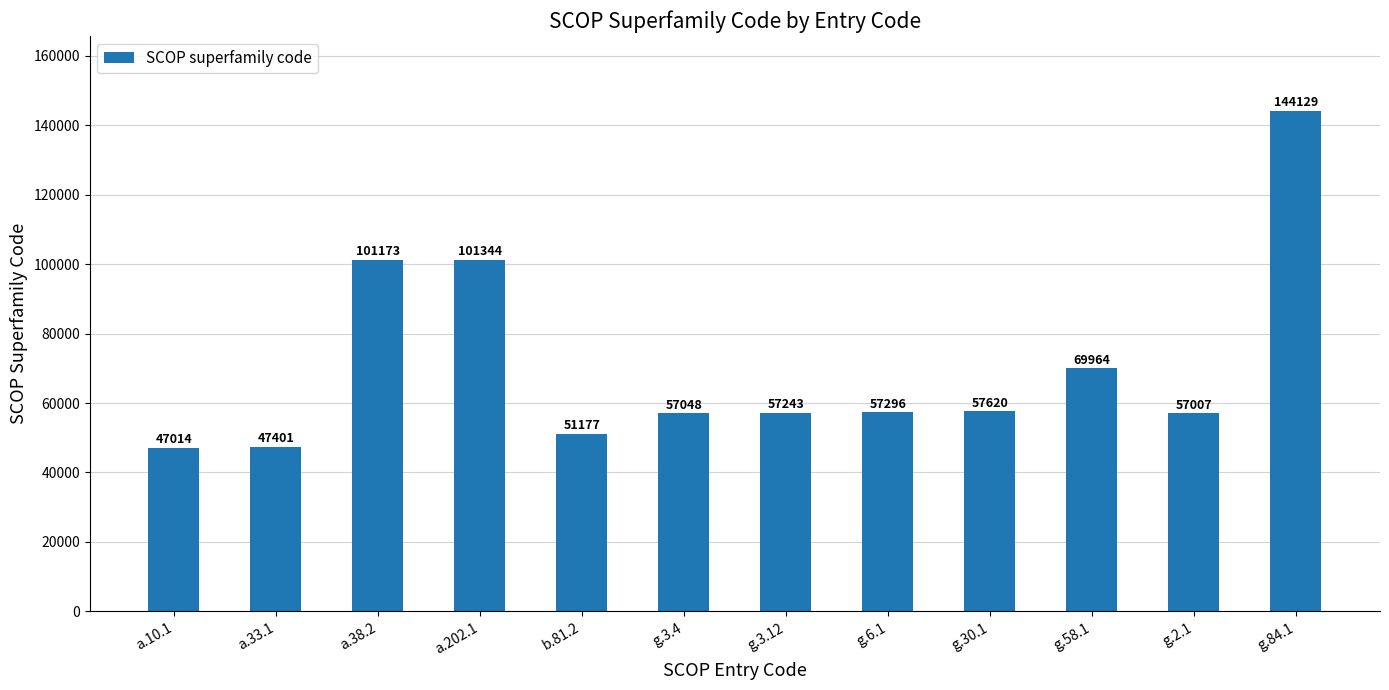

What is the label of the 9th bar from the left?

g.30.1